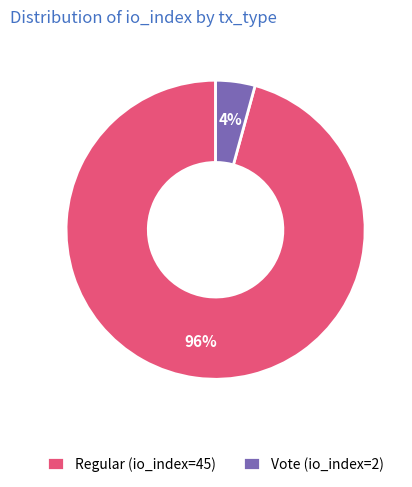

The Regular (io_index=45) slice represents 96% of the pie. True or false?

True